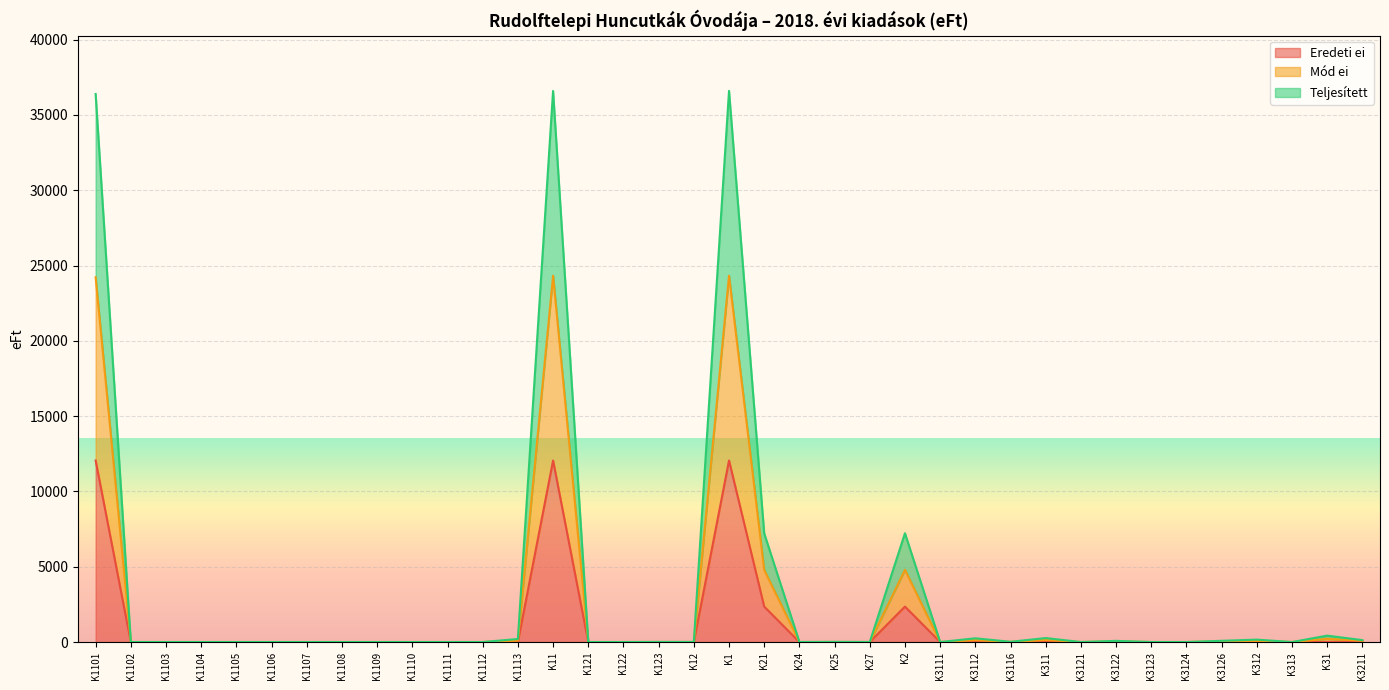

What is the label of the 3rd point from the right?

K313